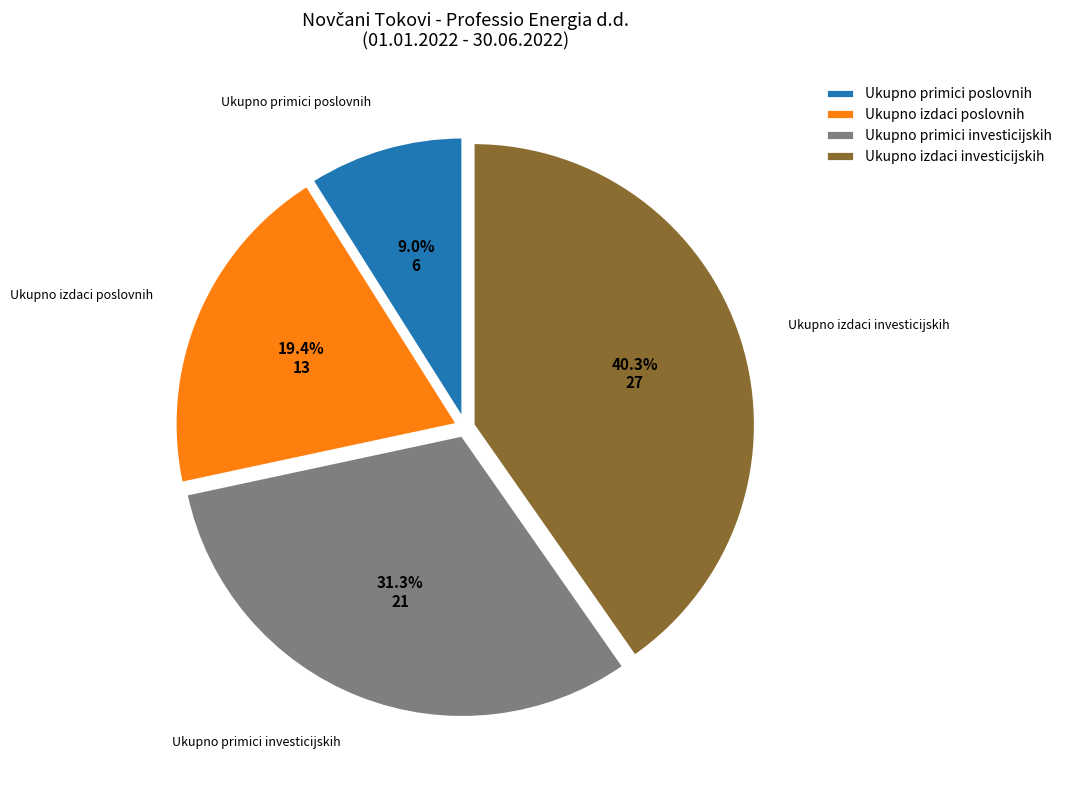

Approximately how many times larger is the value at Ukupno primici investicijskih compared to Ukupno izdaci poslovnih?

1.6